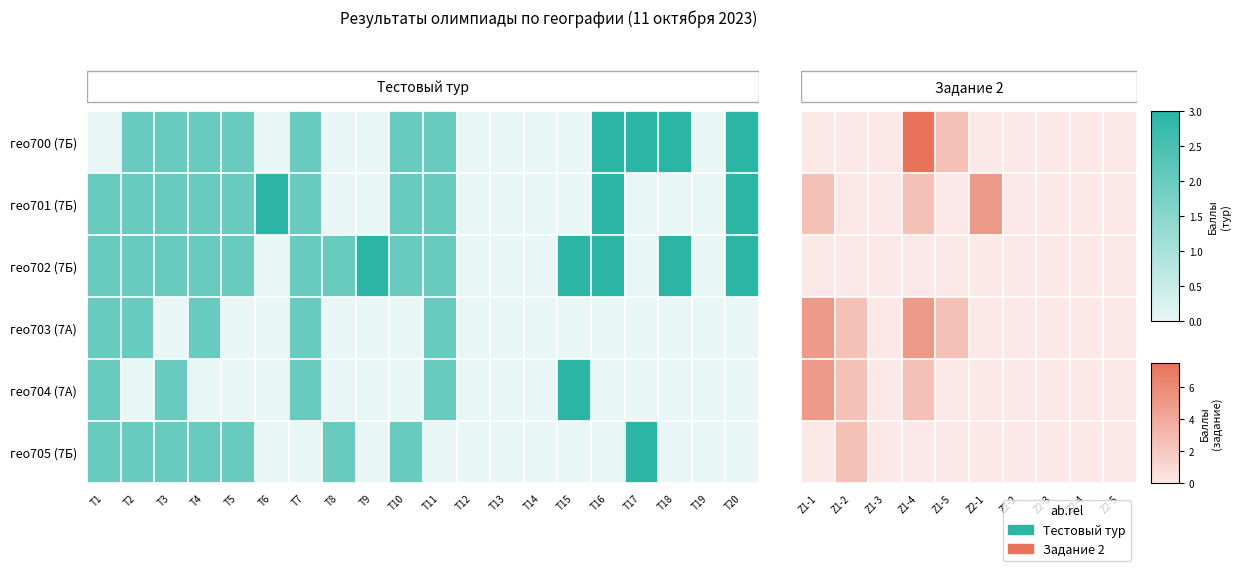

Is the value of гео704 (7А) at Z1-2 greater than the value of гео703 (7А) at Z1-5?

No